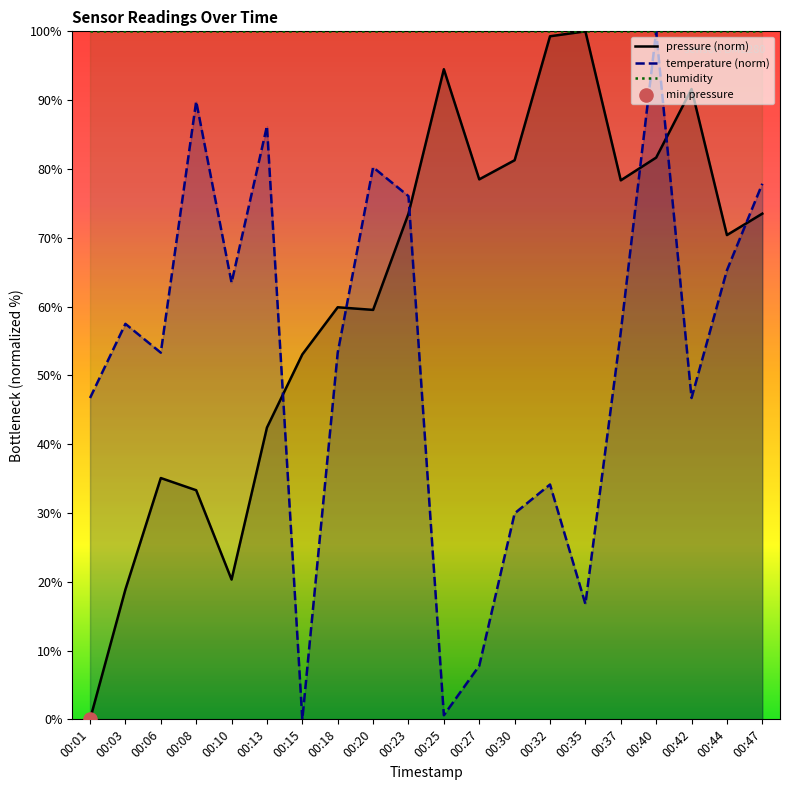

What is the total value across all series at 00:13?

228.6